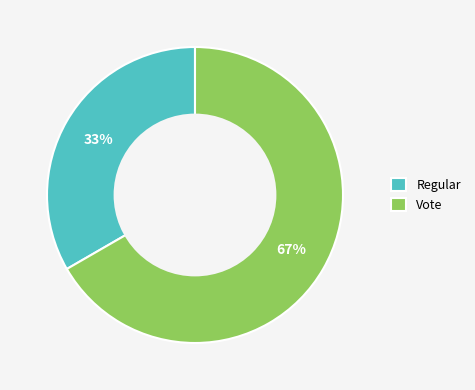

Approximately how many times larger is the value at Vote compared to Regular?

2.0